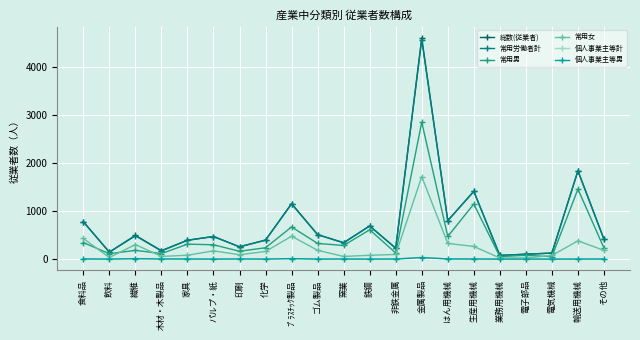

Is the value of 個人事業主等男 at その他 greater than the value of 常用女 at はん用機械?

No